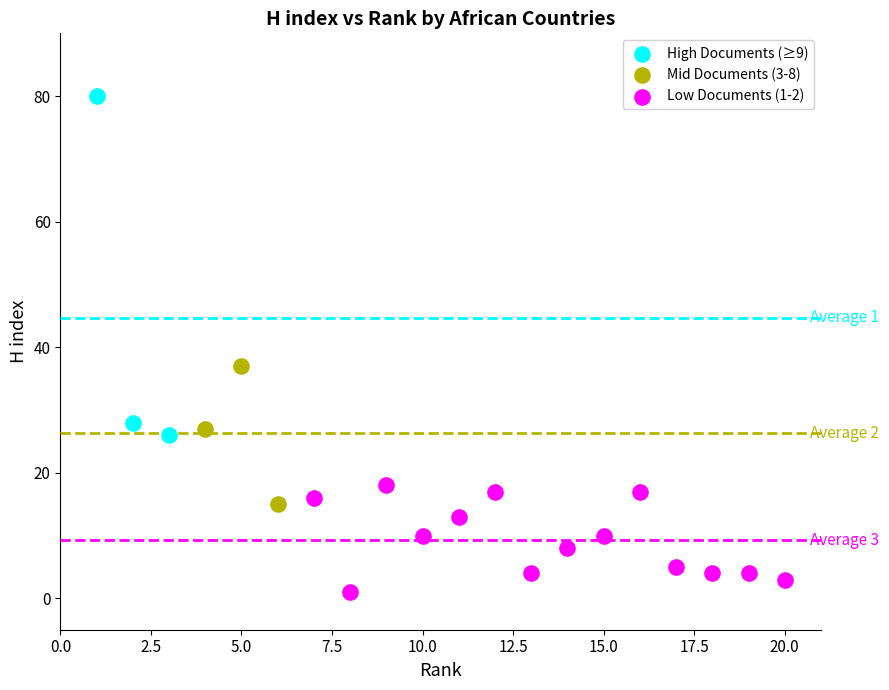

What are all the series names shown in the legend?

High Documents (≥9), Mid Documents (3-8), Low Documents (1-2)